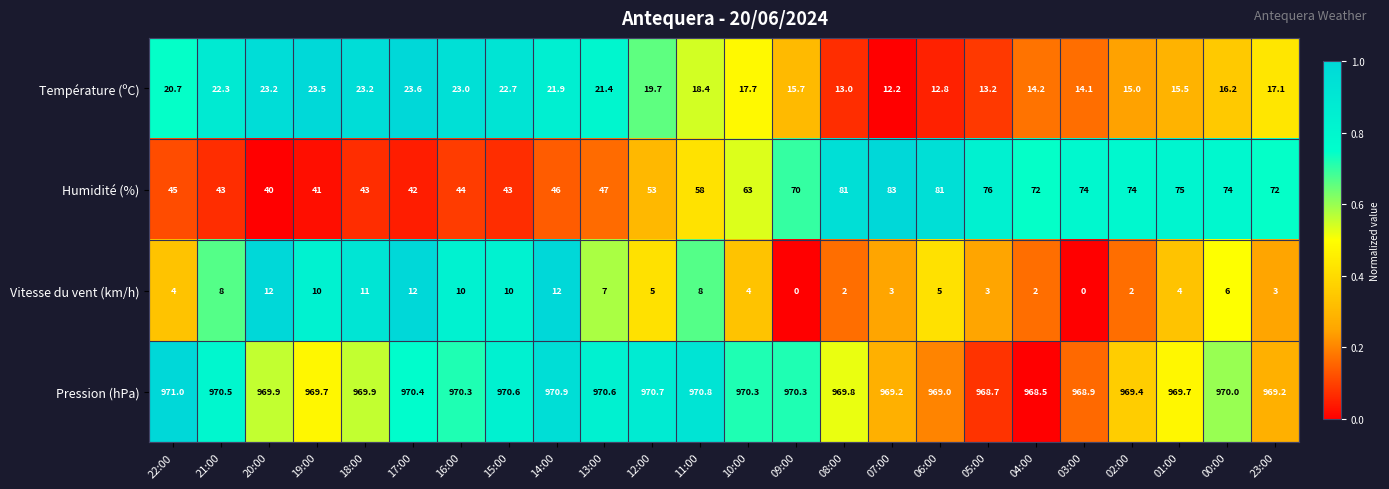

At 16:00, list the series in order from smallest to largest.

Vitesse du vent (km/h), Température (ºC), Humidité (%), Pression (hPa)